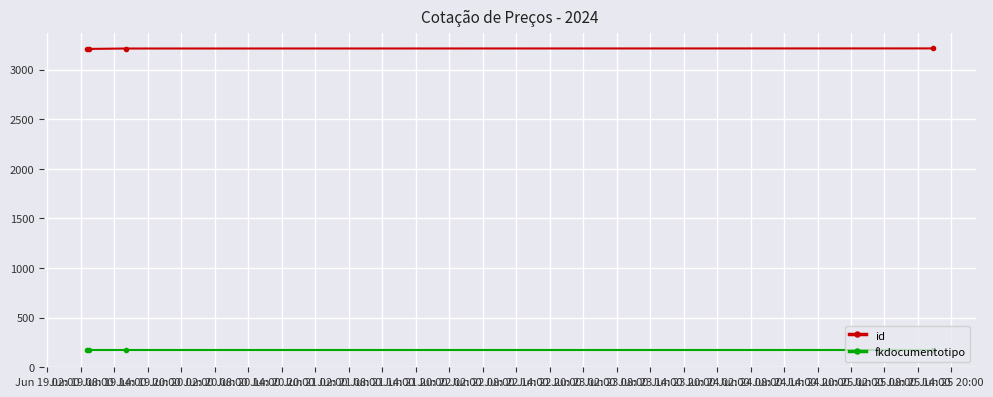

Rank the series by their average value, from lowest to highest.

fkdocumentotipo, id